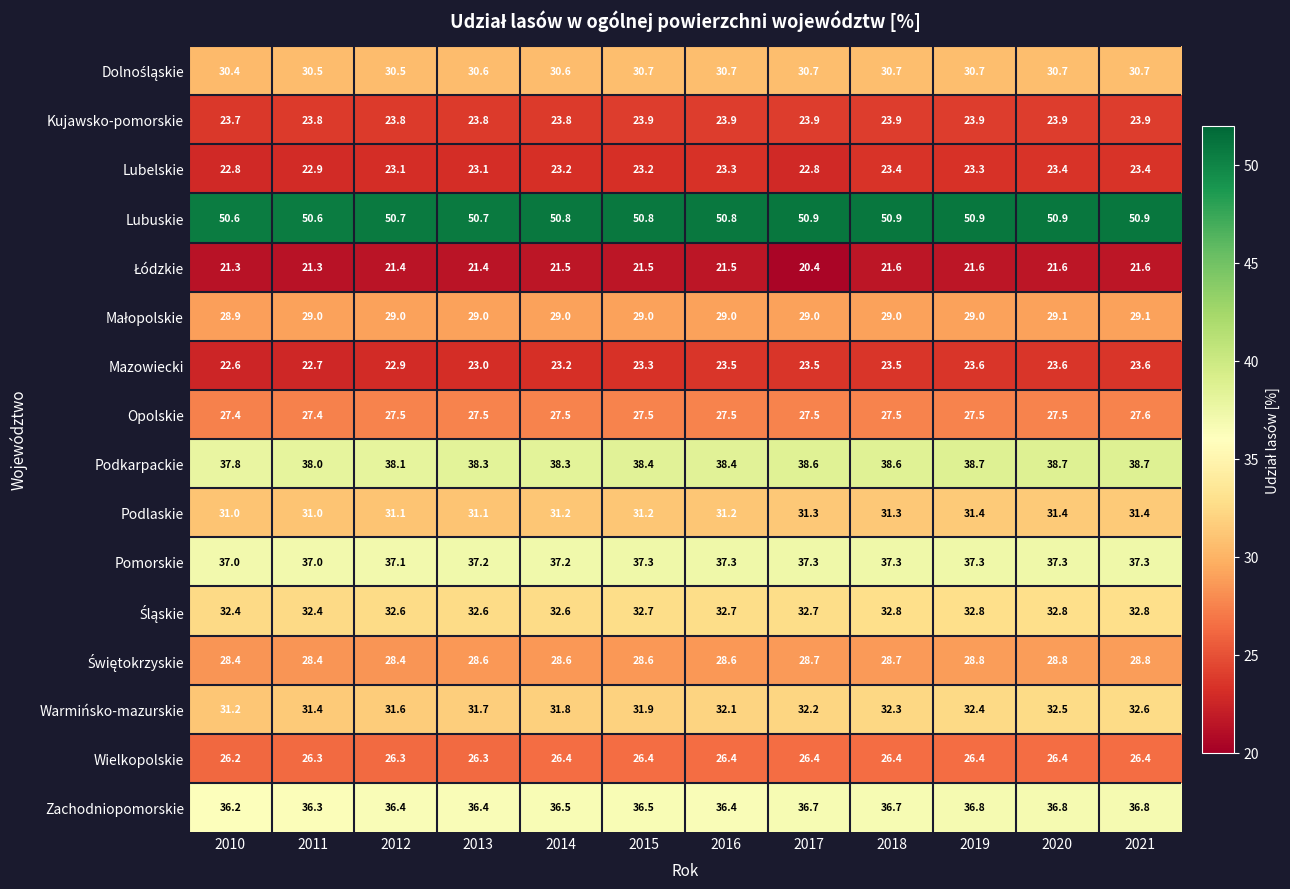

Where is Warmińsko-mazurskie nearest to the value 31?

2010